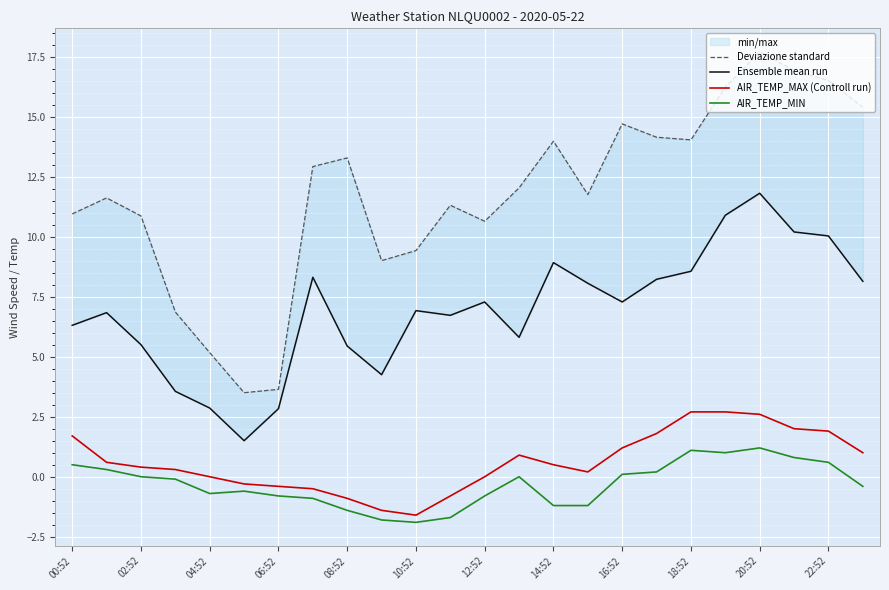

Is it true that AIR_TEMP_MAX (Controll run) equals 2.5 at 04:52?

False